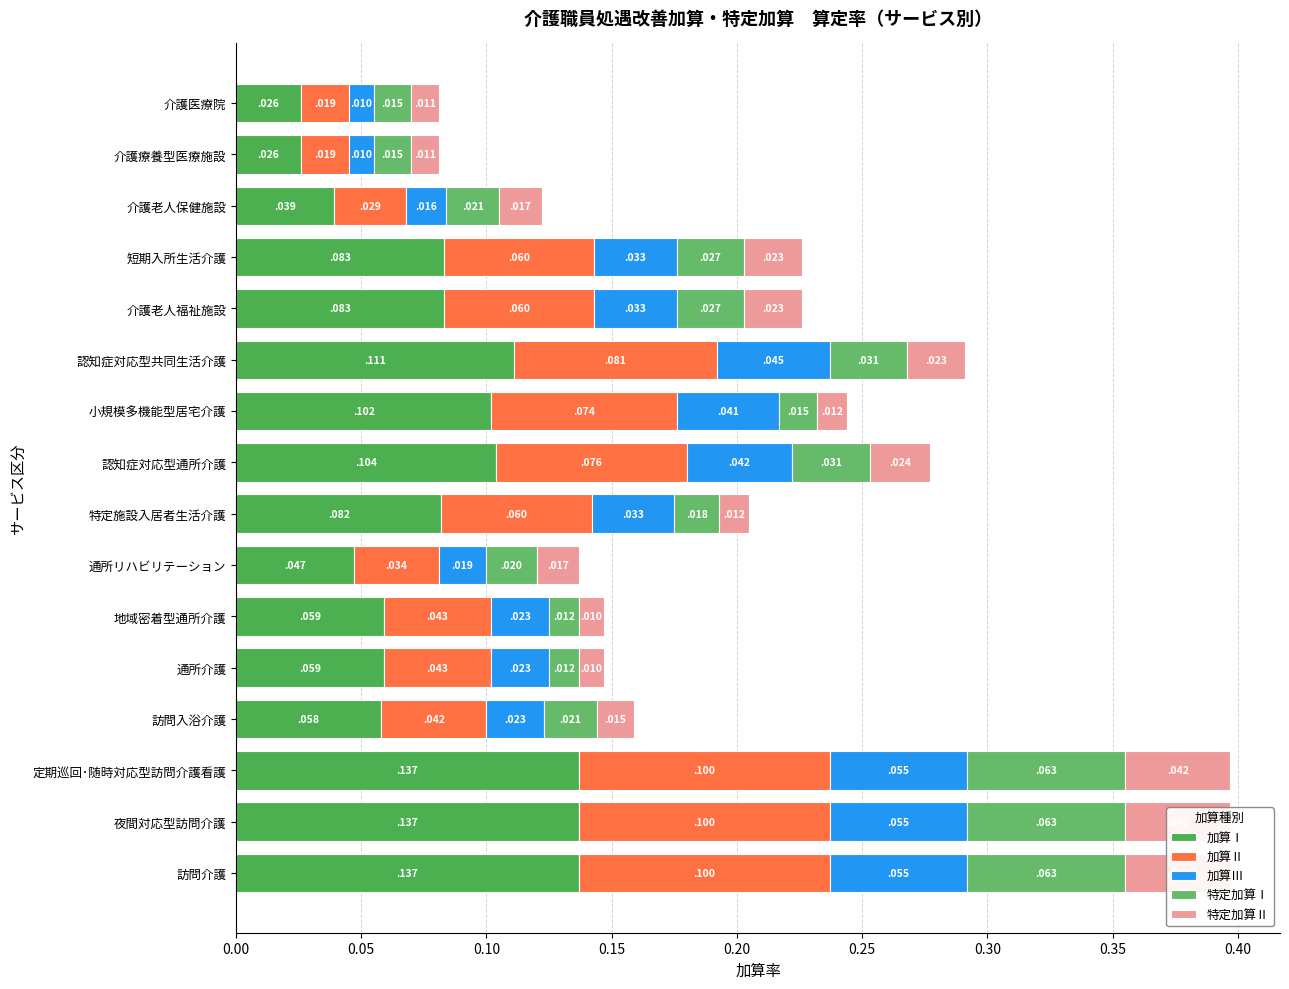

List the series in order of their peak value, highest first.

加算Ⅰ, 加算Ⅱ, 特定加算Ⅰ, 加算Ⅲ, 特定加算Ⅱ